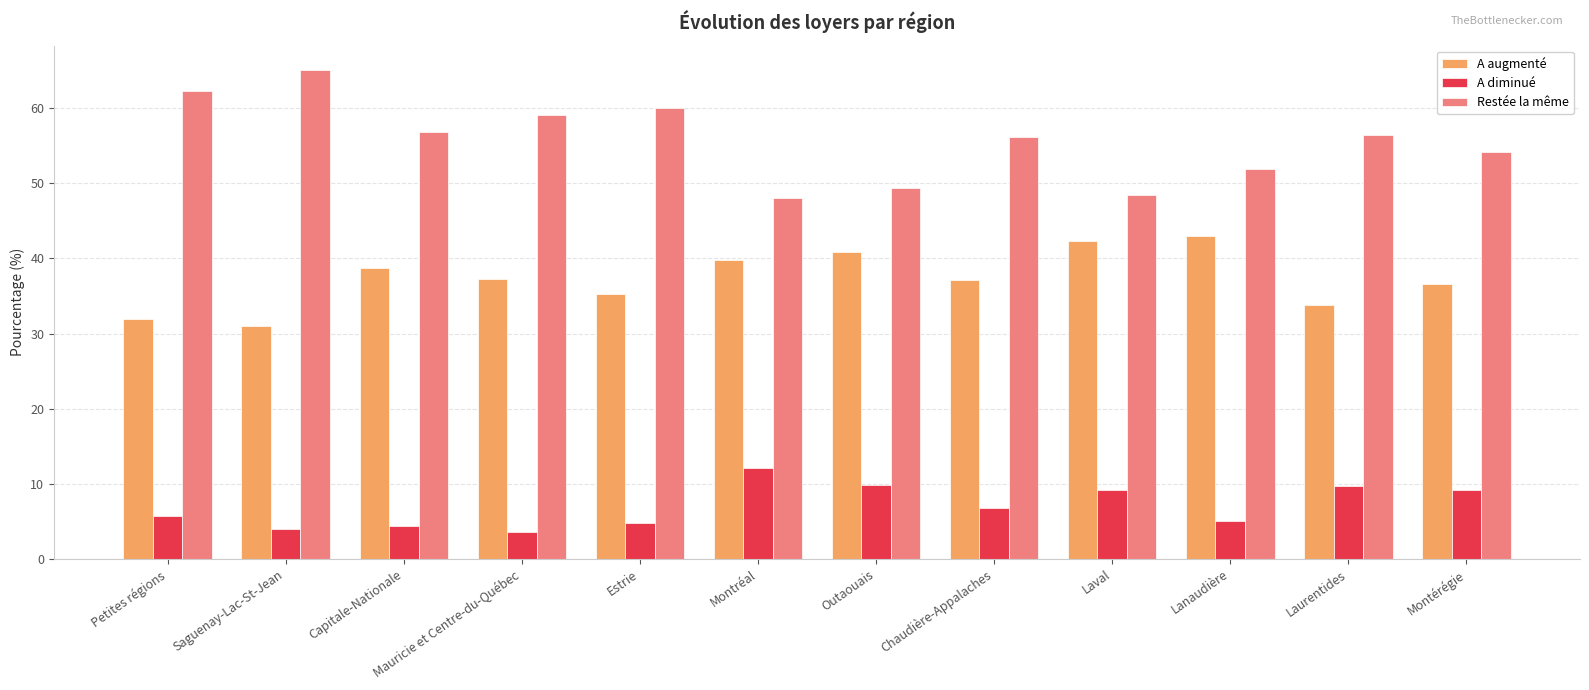

What is the total value across all series at Montréal?

100.0